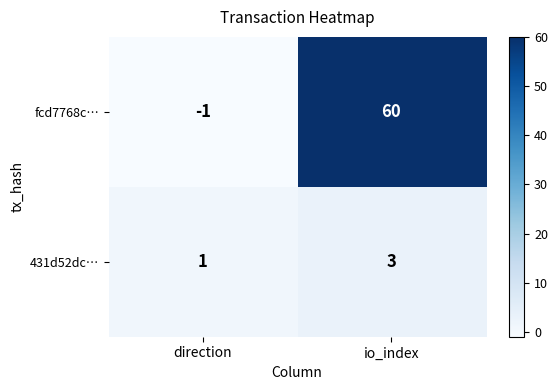

The value of 431d52dc… at direction is 2. True or false?

False